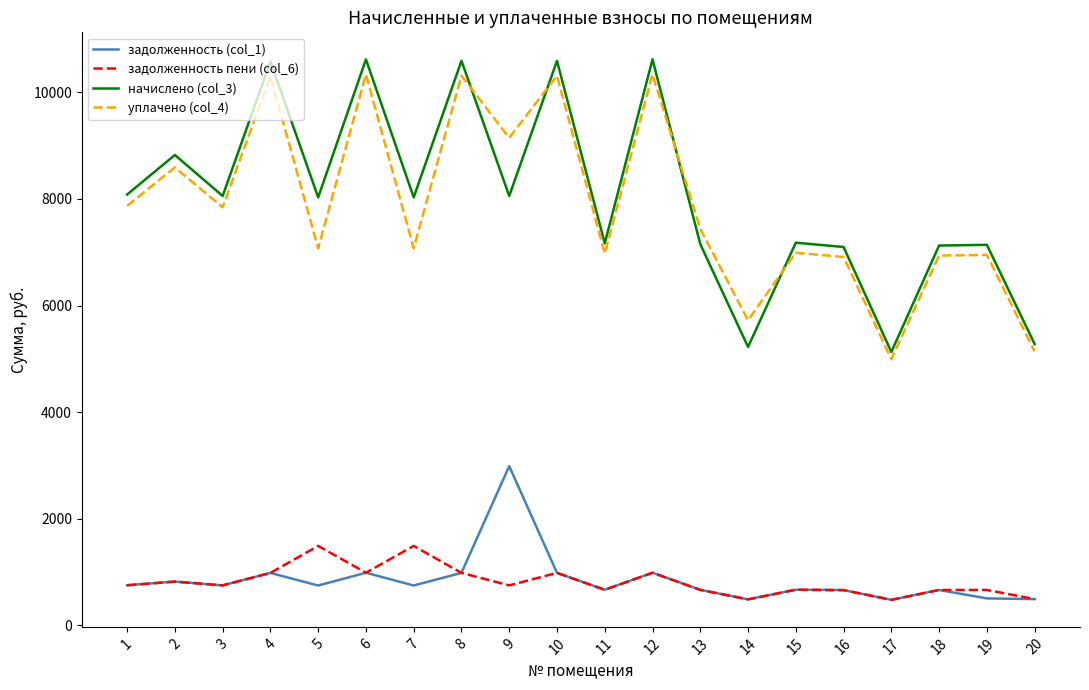

What are all the series names shown in the legend?

задолженность (col_1), задолженность пени (col_6), начислено (col_3), уплачено (col_4)